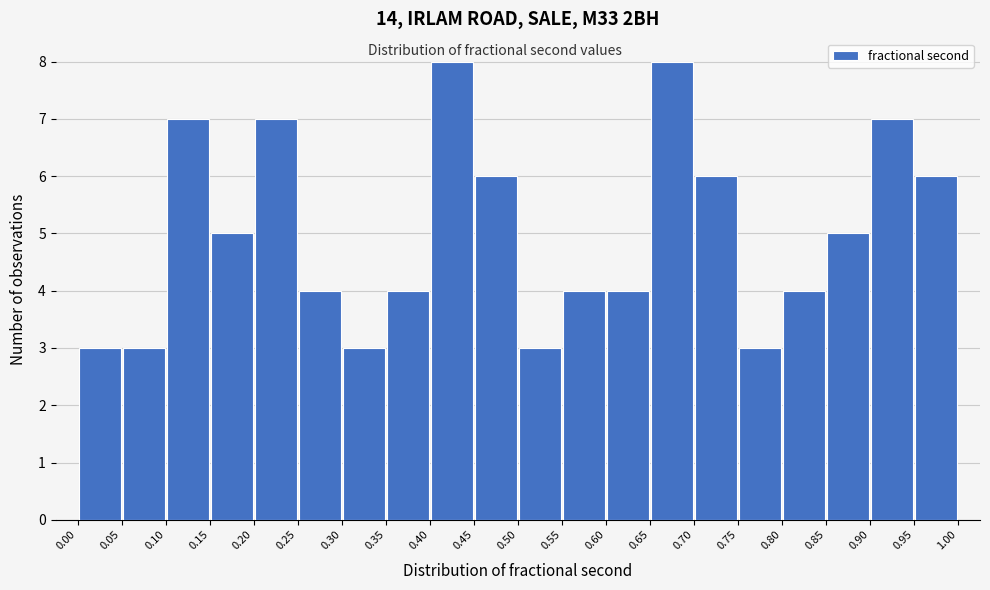

What is the height of the bar covering 0.80 to 0.85 on the x-axis? The values are not printed on the chart, so give them approximately, as read against the axis.

4